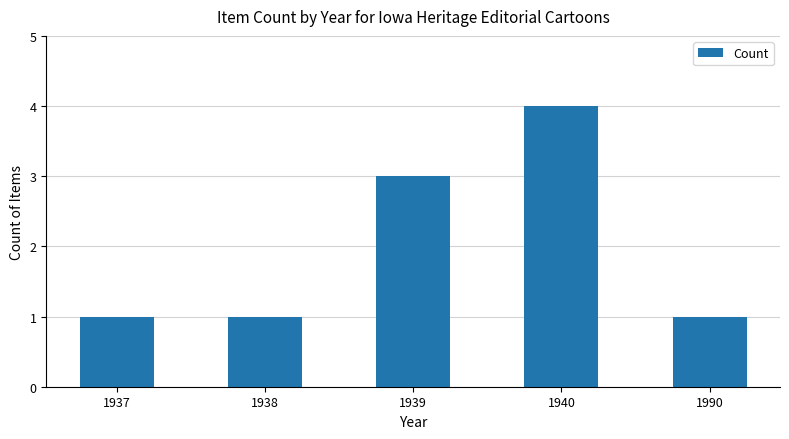

How many bars are there in total?

5